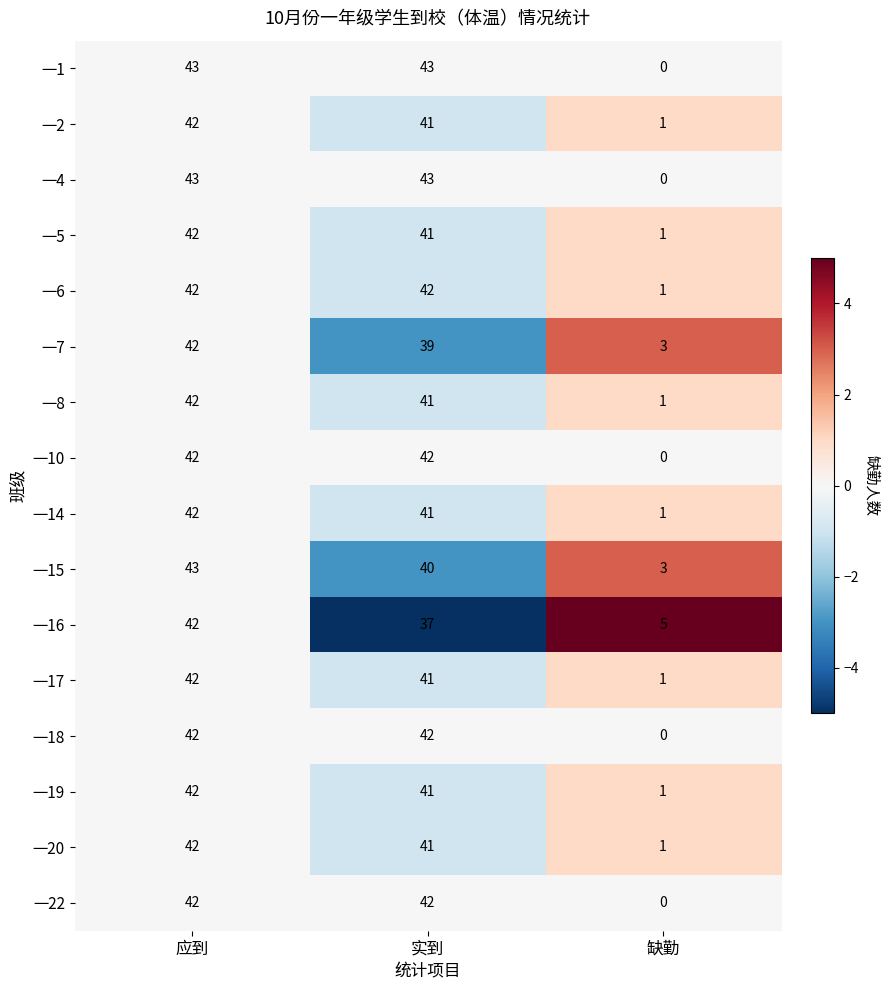

Is the value of 一4 at 缺勤 greater than the value of 一5 at 应到?

No